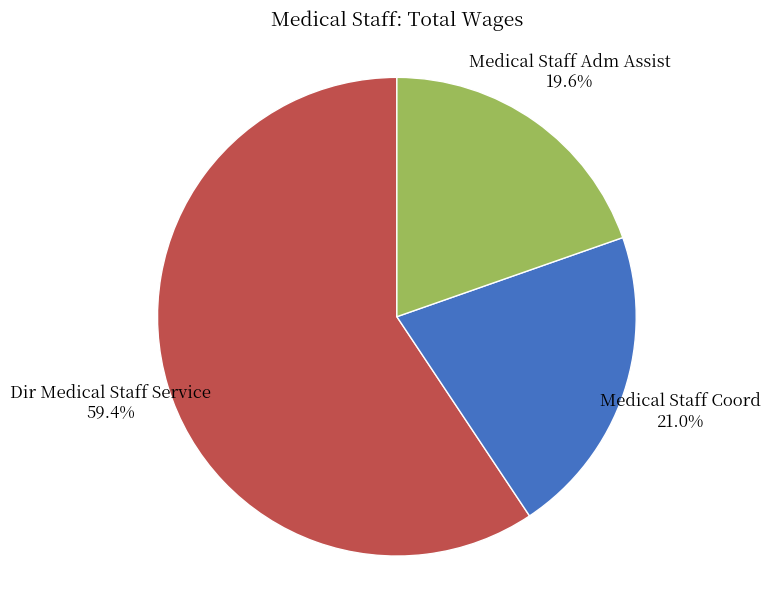

Which category accounts for the majority?

Dir Medical Staff Service